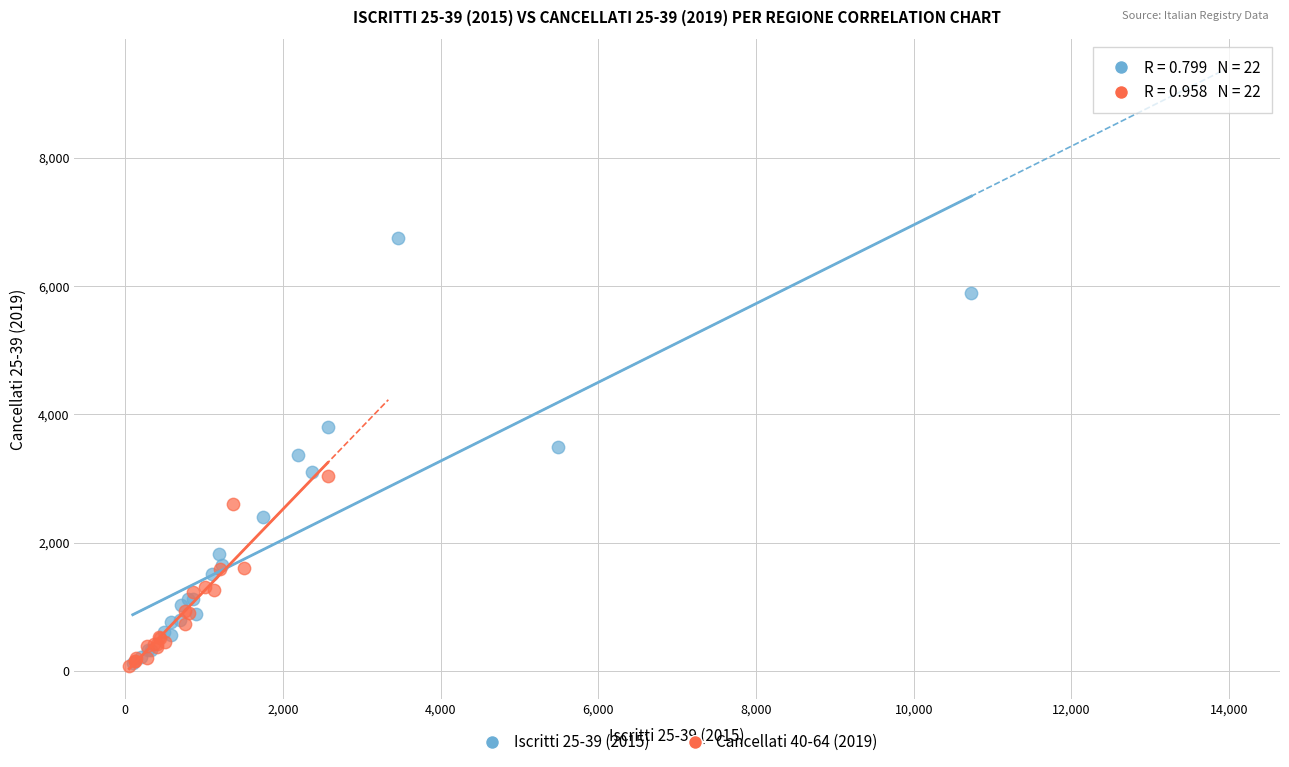

Which series has the widest spread of Y values?

Iscritti 25-39 (2015)